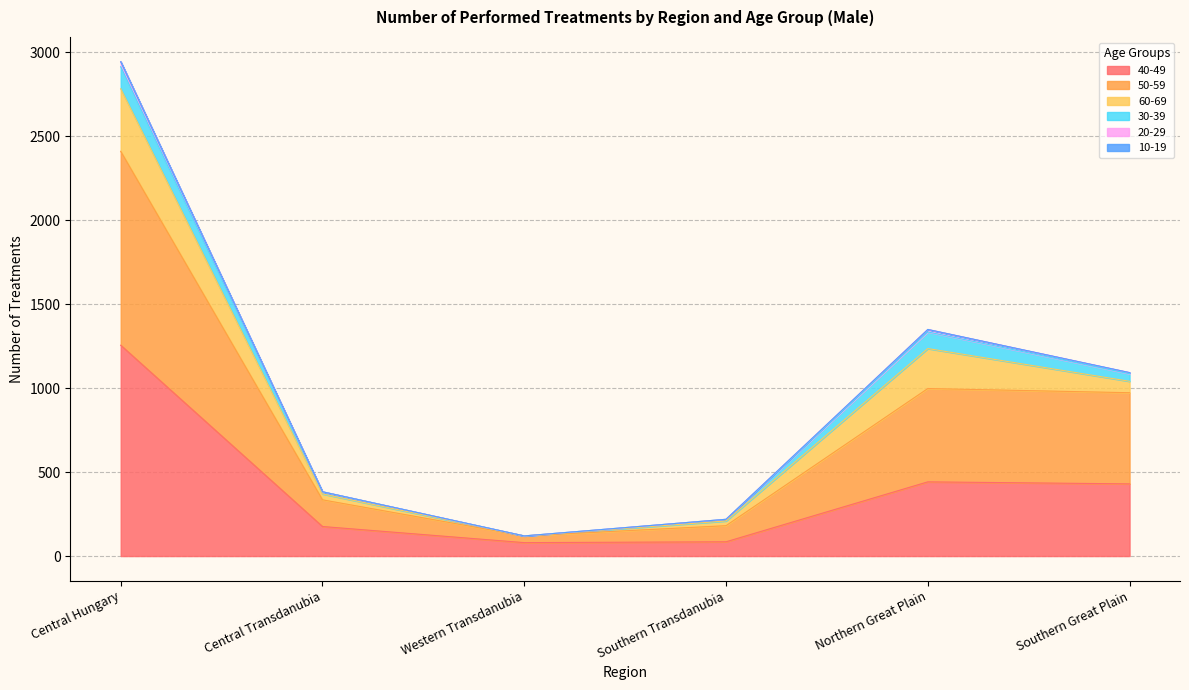

Which category has the highest value in the 40-49 series?

Central Hungary